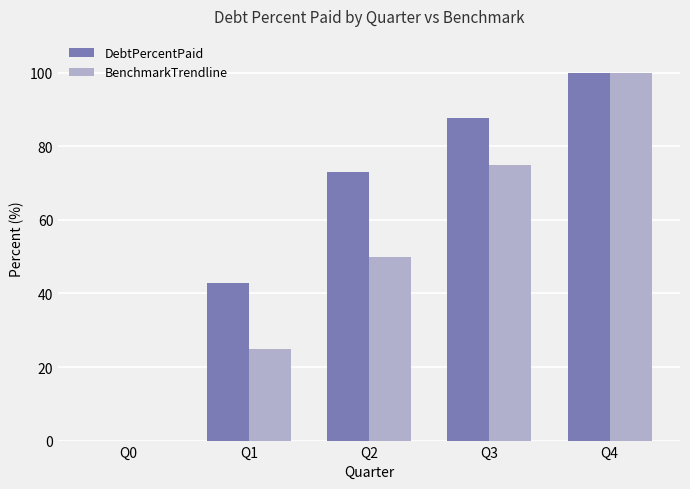

Are the bars grouped side by side (vs. stacked)?

Yes